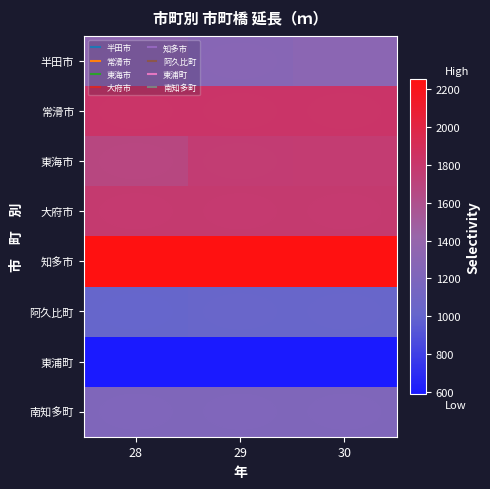

What is the total value across all series at 29?

11732.3